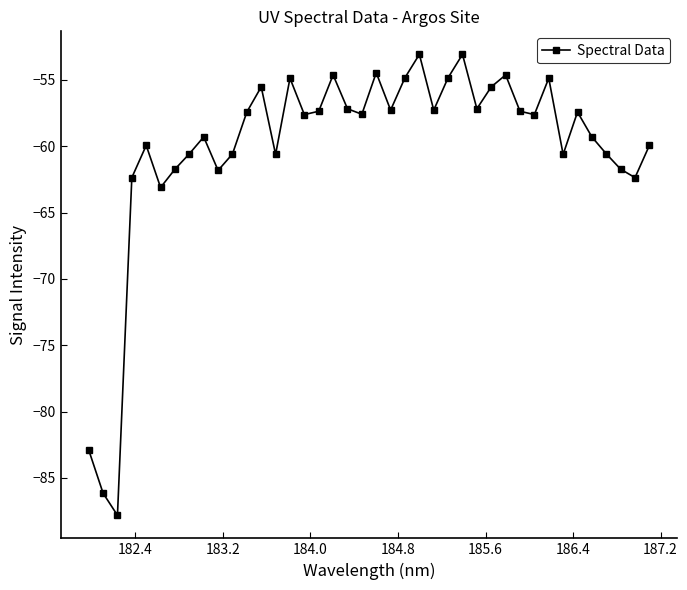

What is the smallest value displayed?

-87.8